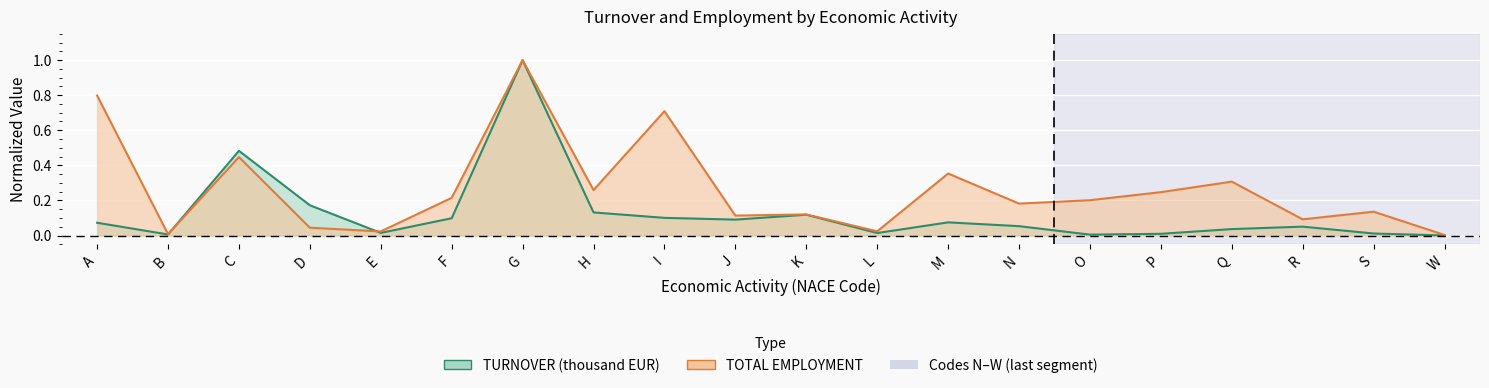

What is the total value across all series at M?

0.4